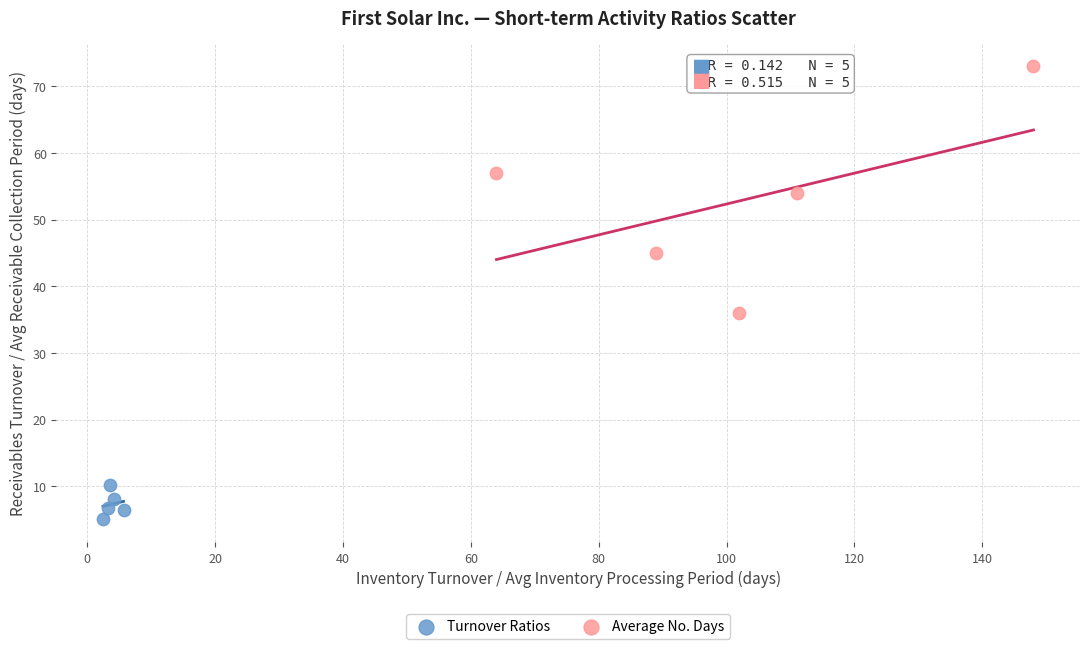

What are all the series names shown in the legend?

Turnover Ratios, Average No. Days